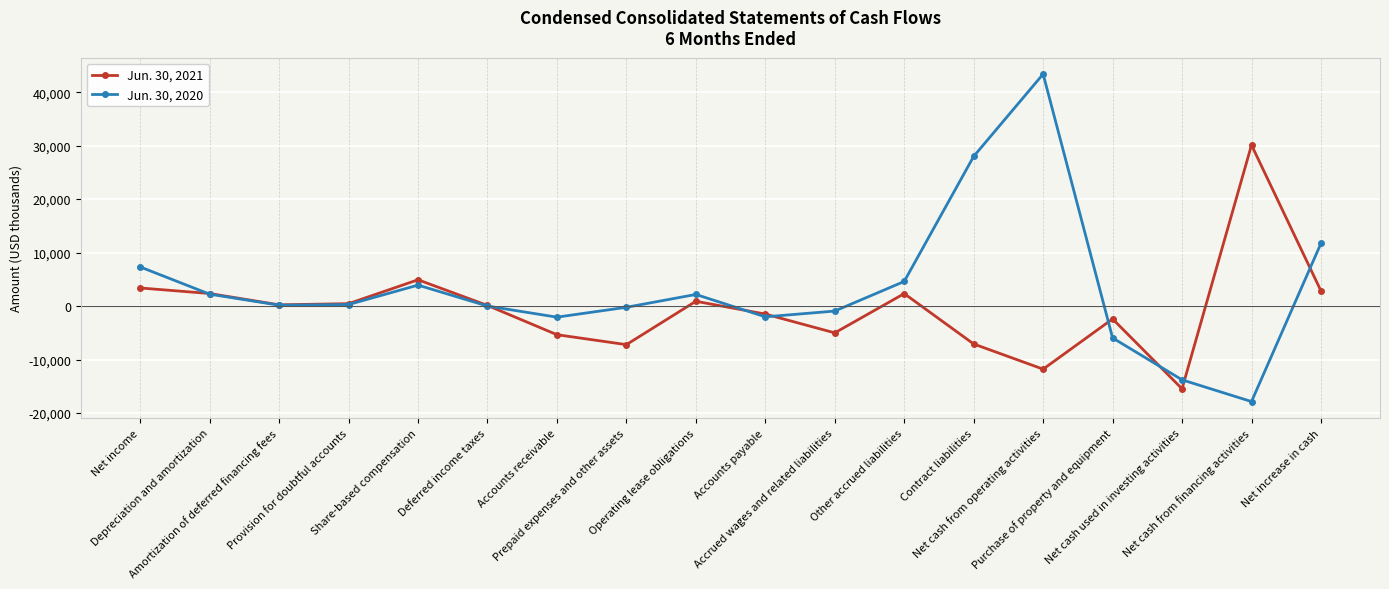

What are all the series names shown in the legend?

Jun. 30, 2021, Jun. 30, 2020